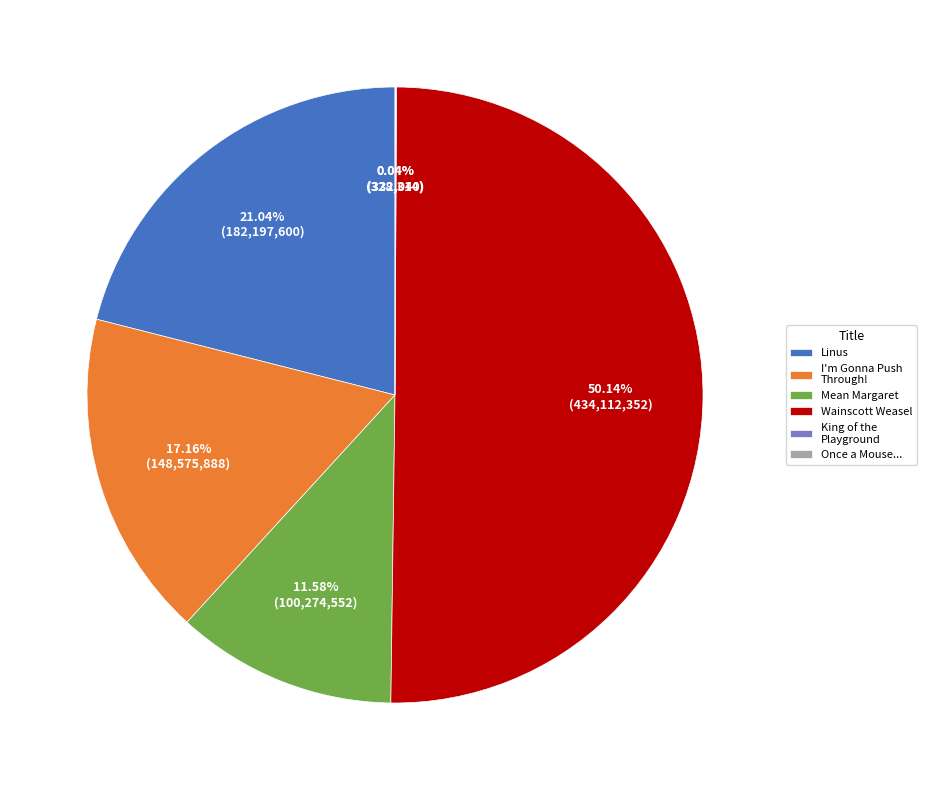

What is the largest slice in the pie chart?

Wainscott Weasel